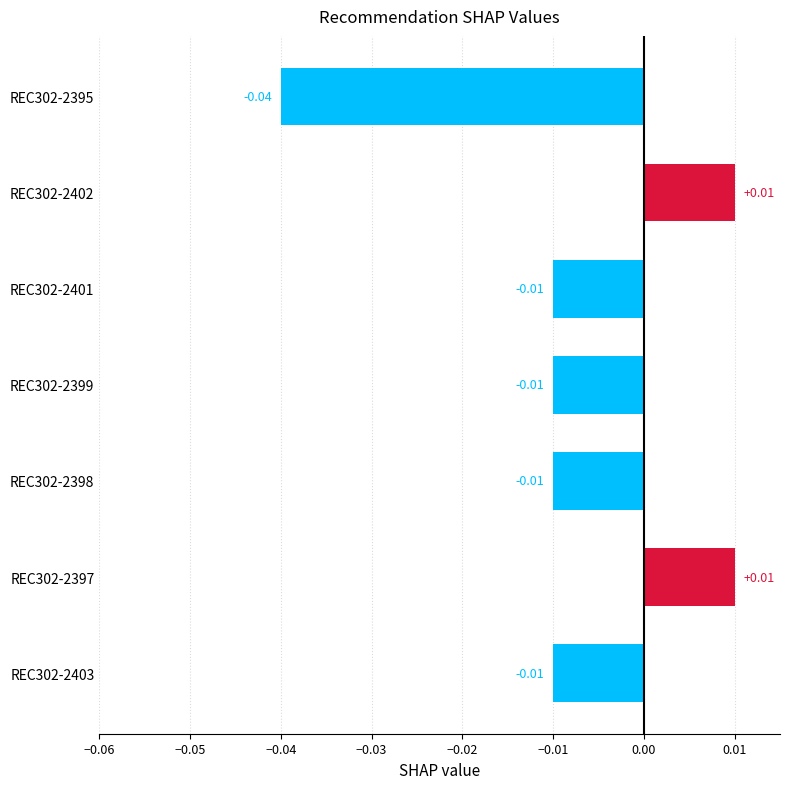

How many positive values are there?

2